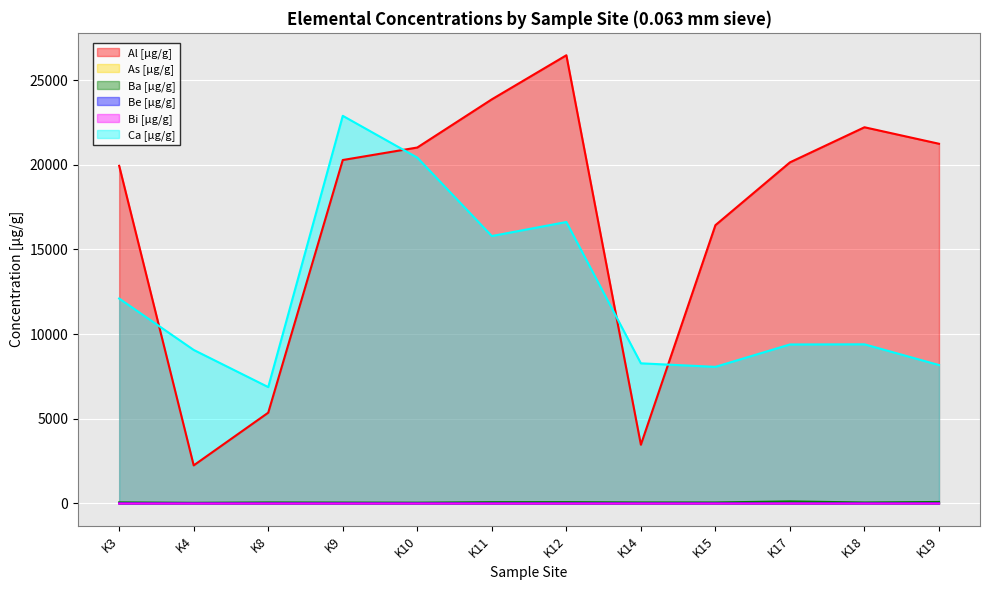

Reading left to right, list all the values displayed in this chart.

Al [µg/g]: K3=19935.3	K4=2249.1	K8=5360.6	K9=20277.1	K10=21015.5	K11=23860.0	K12=26462.0	K14=3468.1	K15=16431.0	K17=20139.3	K18=22211.1	K19=21236.9
As [µg/g]: K3=5.7	K4=0.7	K8=3.4	K9=2.3	K10=2.1	K11=2.9	K12=3.2	K14=0.6	K15=1.8	K17=1.7	K18=1.4	K19=1.9
Ba [µg/g]: K3=63.2	K4=38.5	K8=60.4	K9=53.7	K10=46.8	K11=76.7	K12=78.9	K14=60.4	K15=59.3	K17=122.7	K18=57.8	K19=88.8
Be [µg/g]: K3=0.2	K4=0.0	K8=0.1	K9=0.2	K10=0.2	K11=0.3	K12=0.3	K14=0.2	K15=0.3	K17=0.2	K18=0.2	K19=0.2
Bi [µg/g]: K3=0.0	K4=0.0	K8=0.0	K9=0.0	K10=0.0	K11=0.0	K12=0.0	K14=0.0	K15=0.0	K17=0.0	K18=0.0	K19=0.0
Ca [µg/g]: K3=12098.4	K4=9065.1	K8=6871.3	K9=22887.0	K10=20419.3	K11=15788.9	K12=16617.9	K14=8273.9	K15=8066.1	K17=9388.2	K18=9397.0	K19=8171.9